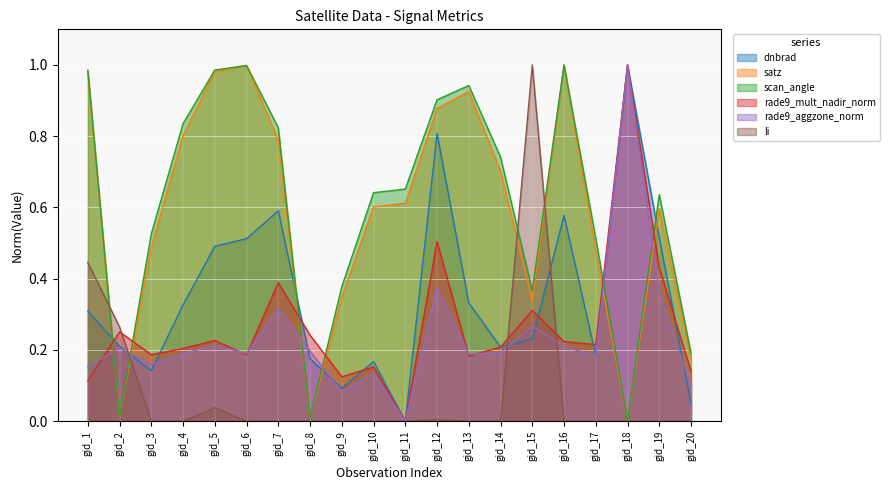

Which has a higher value, gid_15 or gid_9?

gid_15